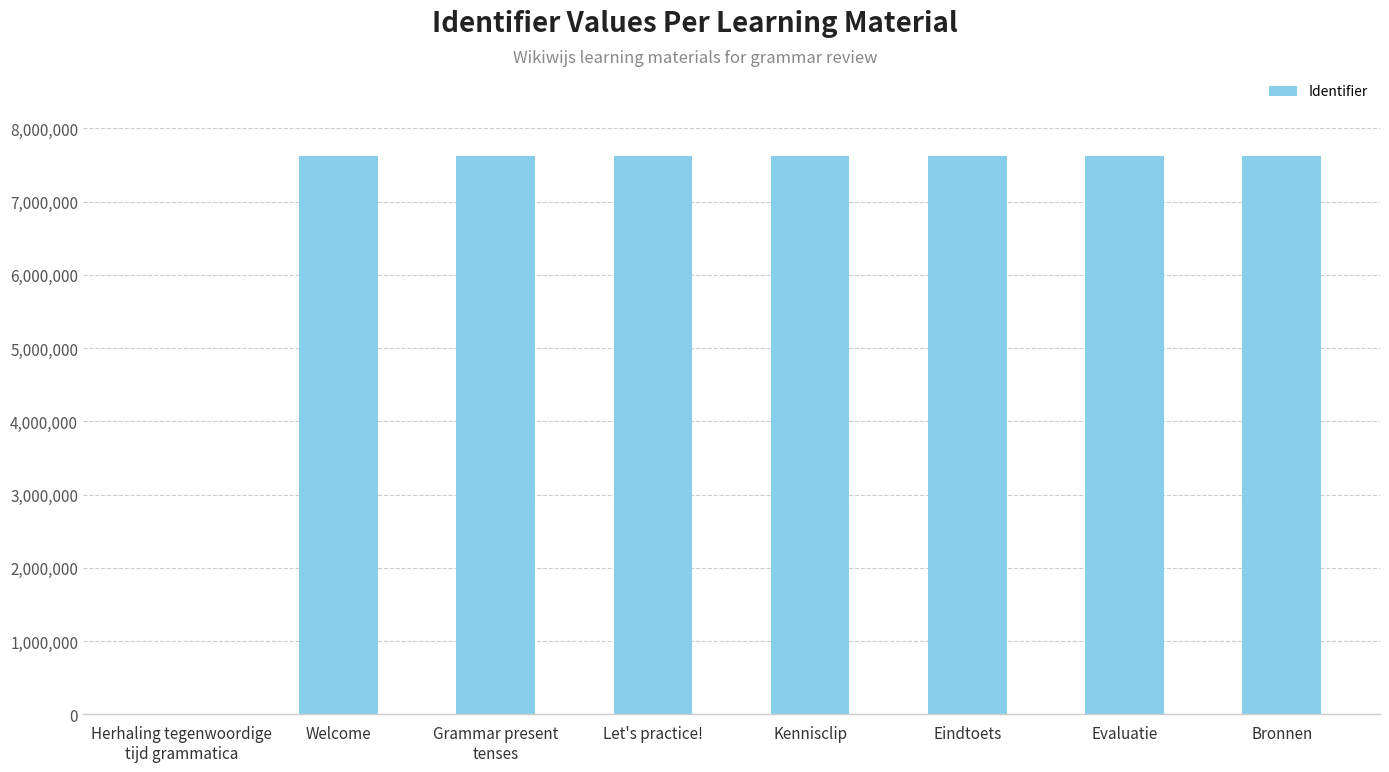

What is the ratio of the value at Welcome to the value at Kennisclip?

1.0